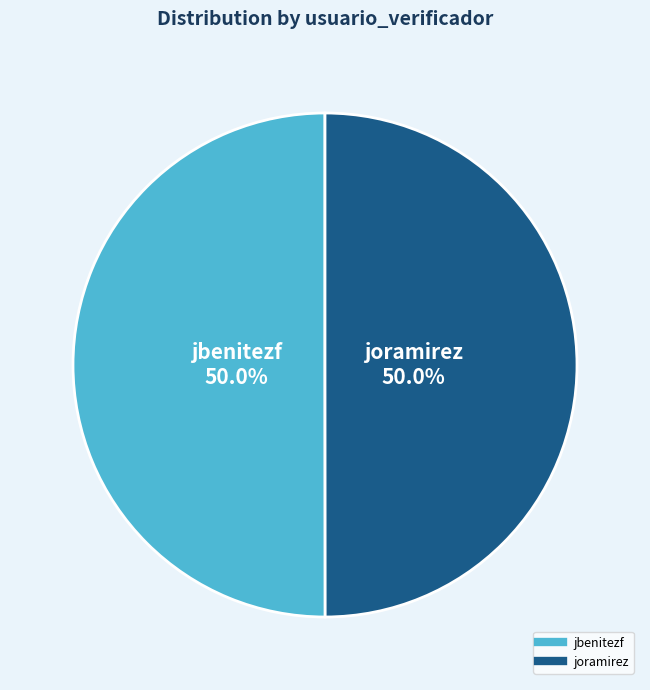

Approximately how many times larger is the value at jbenitezf compared to joramirez?

1.0